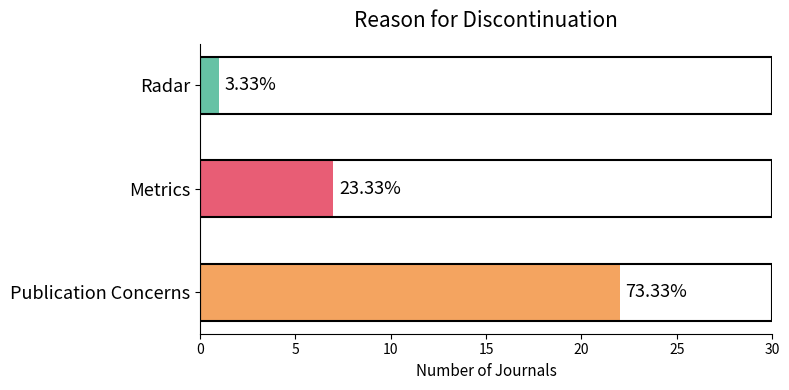

How many values are between 1 and 22?

3